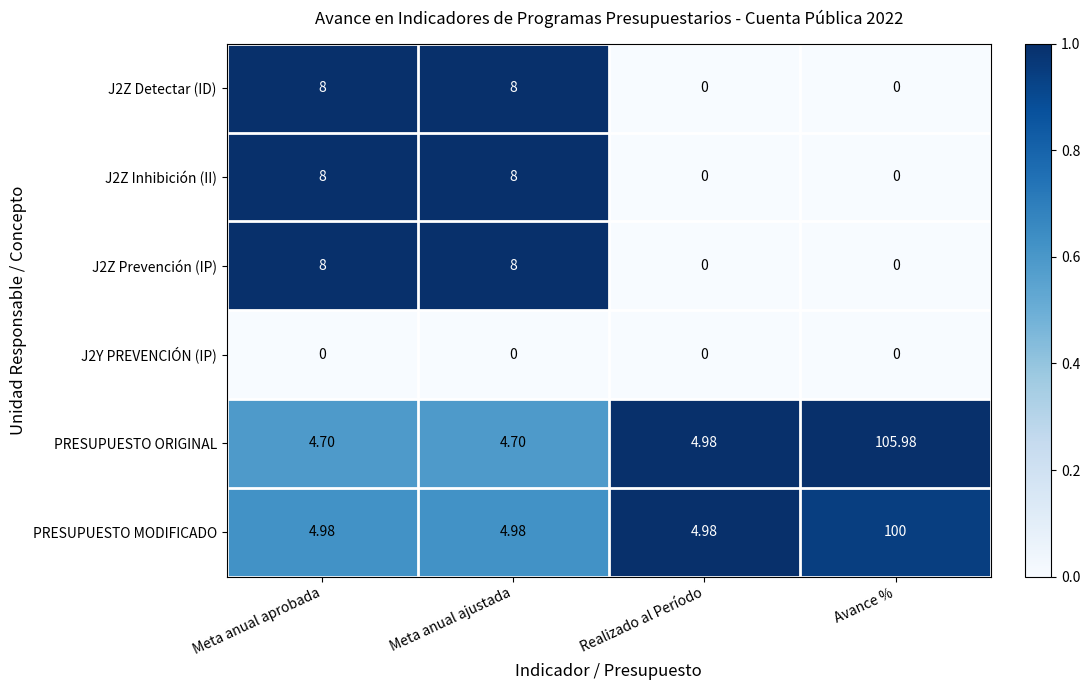

At which category is the sum across all series the highest?

Avance %